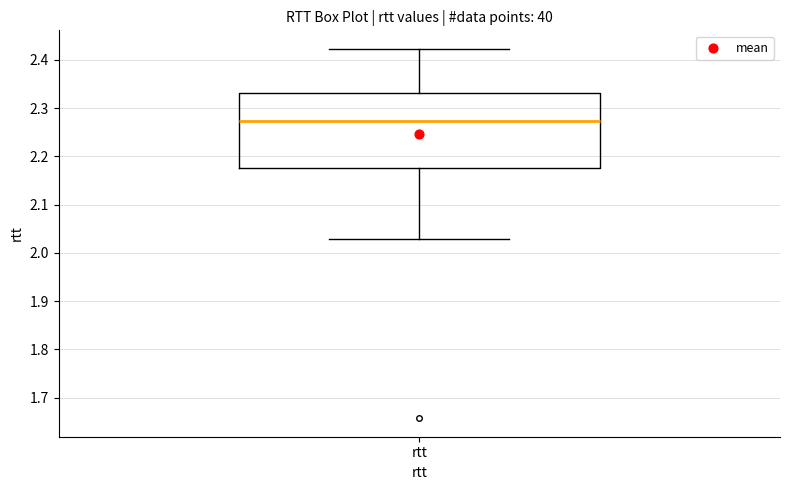

Transcribe this box plot: give where the median line is, the range the box spans, and where the two whiskers end, as read against the y-axis. The values are not printed on the chart, so give them approximately, as read against the axis.

median 2.27, box 2.18 to 2.33, whiskers 2.03 to 2.42